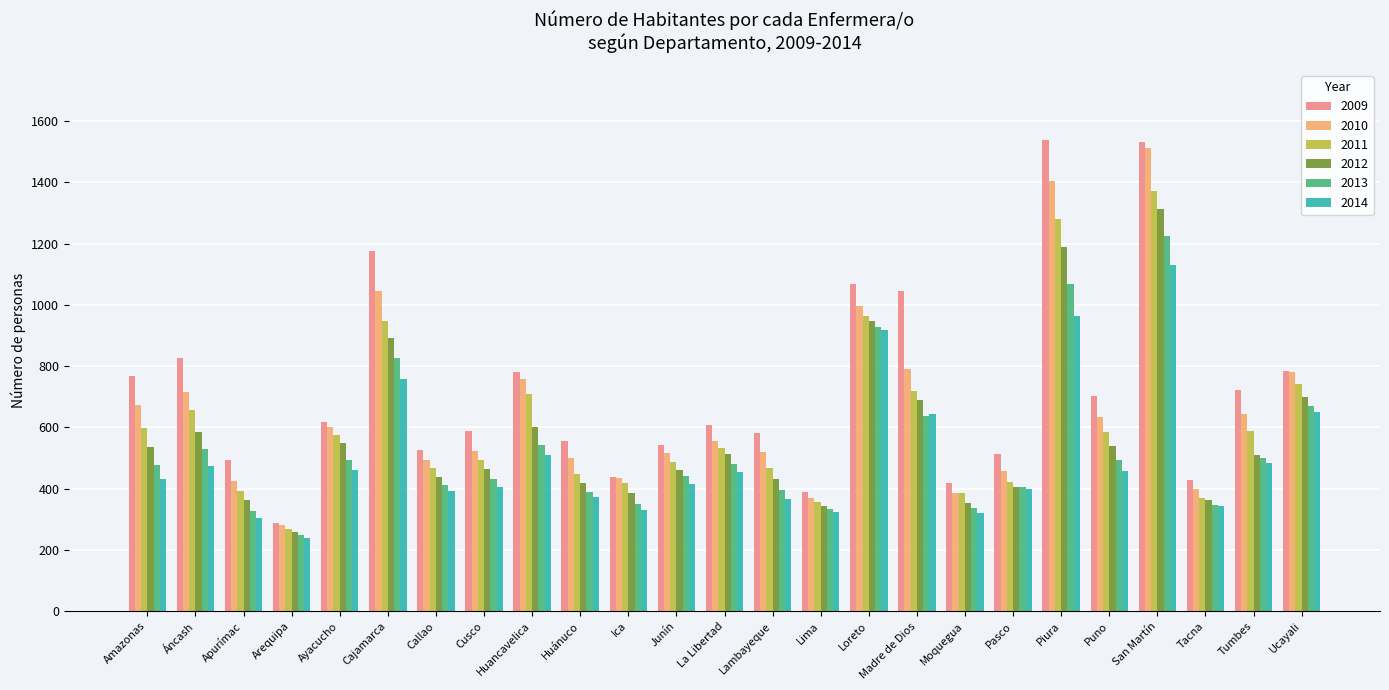

The 2012 series shows 608.8 at Lambayeque. True or false?

False